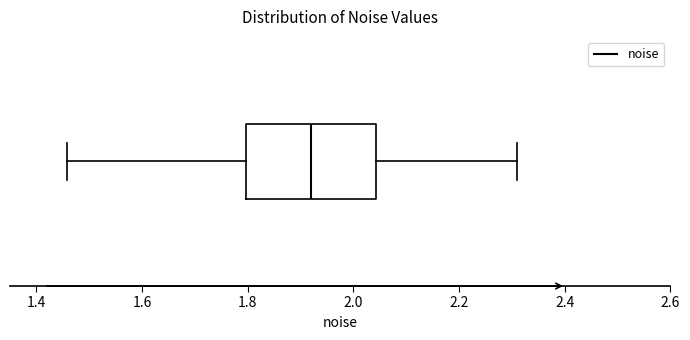

Transcribe this box plot: give where the median line is, the range the box spans, and where the two whiskers end, as read against the x-axis. The values are not printed on the chart, so give them approximately, as read against the axis.

median 1.92, box 1.80 to 2.04, whiskers 1.46 to 2.30